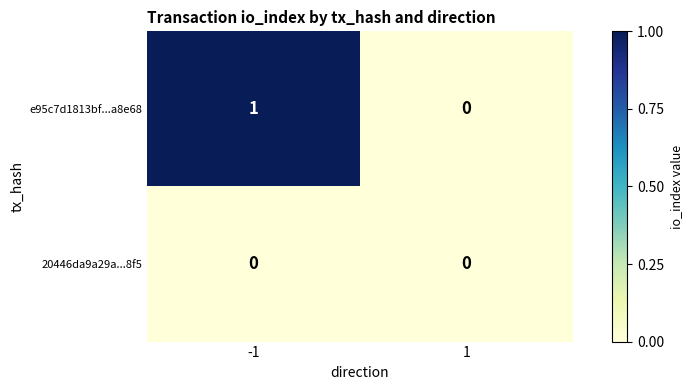

List the series in order of their overall mean, lowest first.

20446da9a29a...8f5, e95c7d1813bf...a8e68